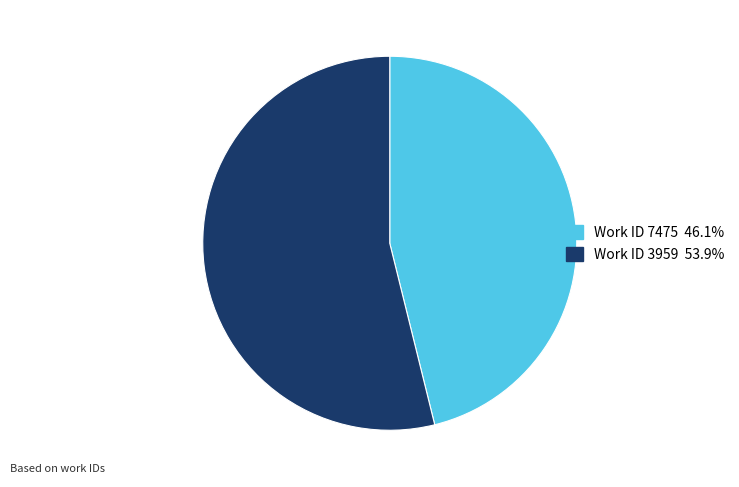

Is there a majority slice in this chart?

Yes